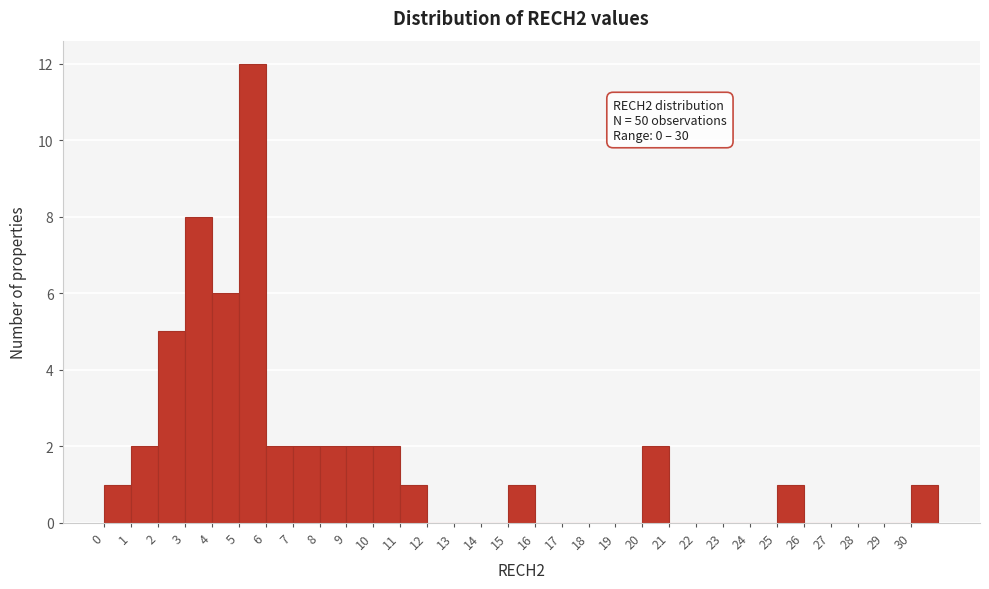

Over which range of the x-axis is the bar tallest?

5 to 6